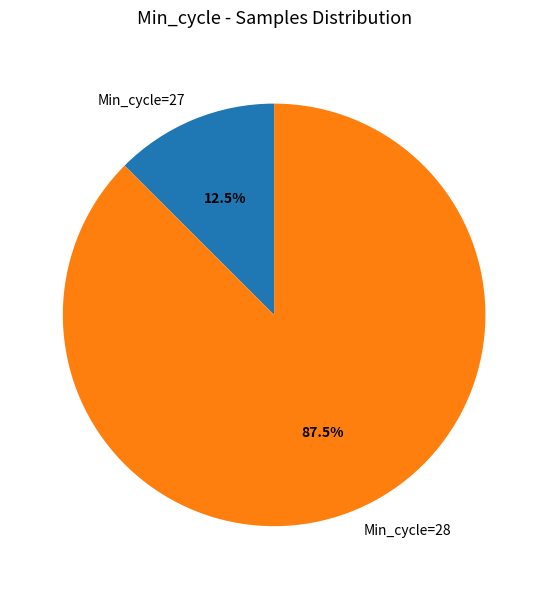

What is the ratio of the value at Min_cycle=28 to the value at Min_cycle=27?

7.0